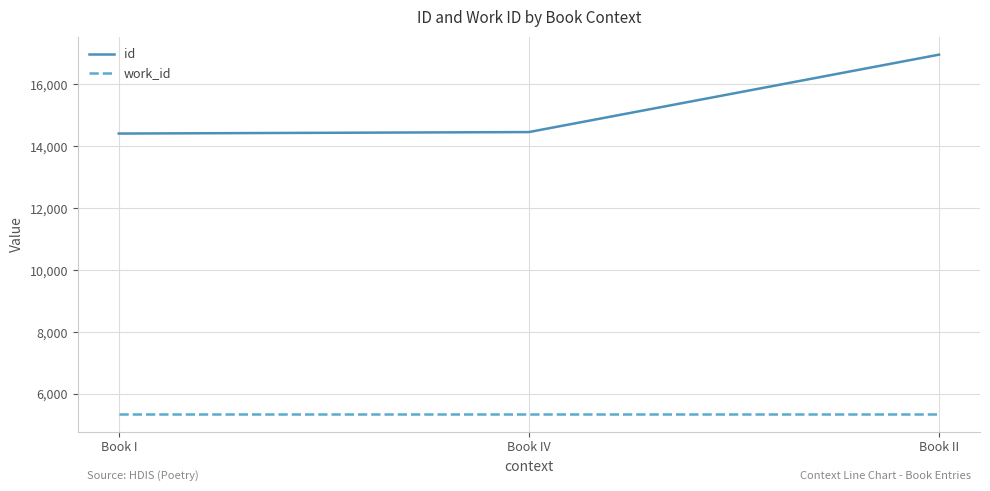

At how many categories does at least one series exceed 13715?

3